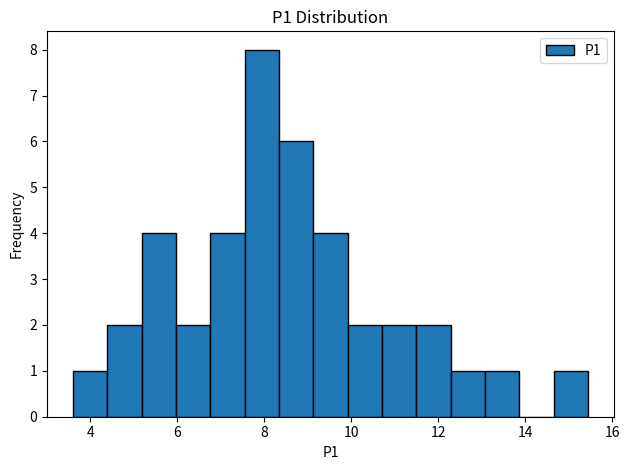

Around what value on the x-axis is the tallest bar? Give the approximate position of its centre, as read against the axis.

8.0